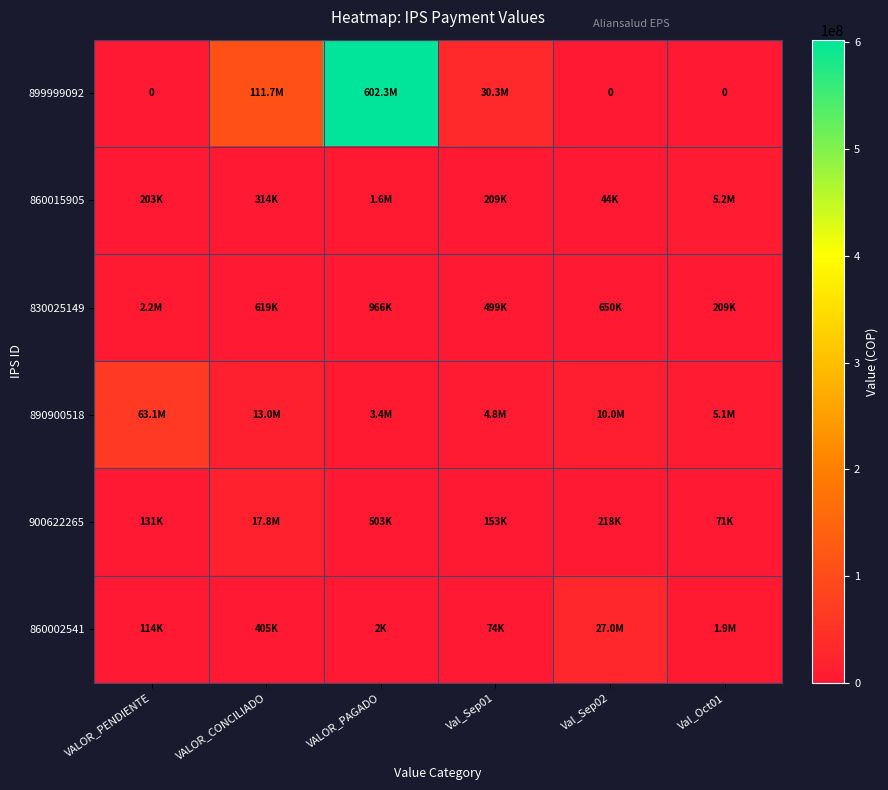

Where does the 860015905 series first go above 313611?

VALOR_PAGADO